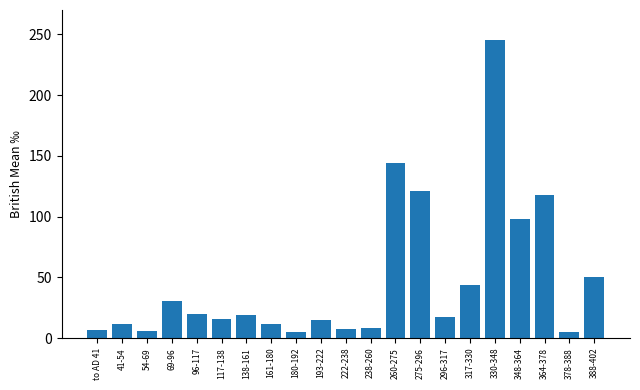

Is it true that the value at 275-296 is 174.8?

False